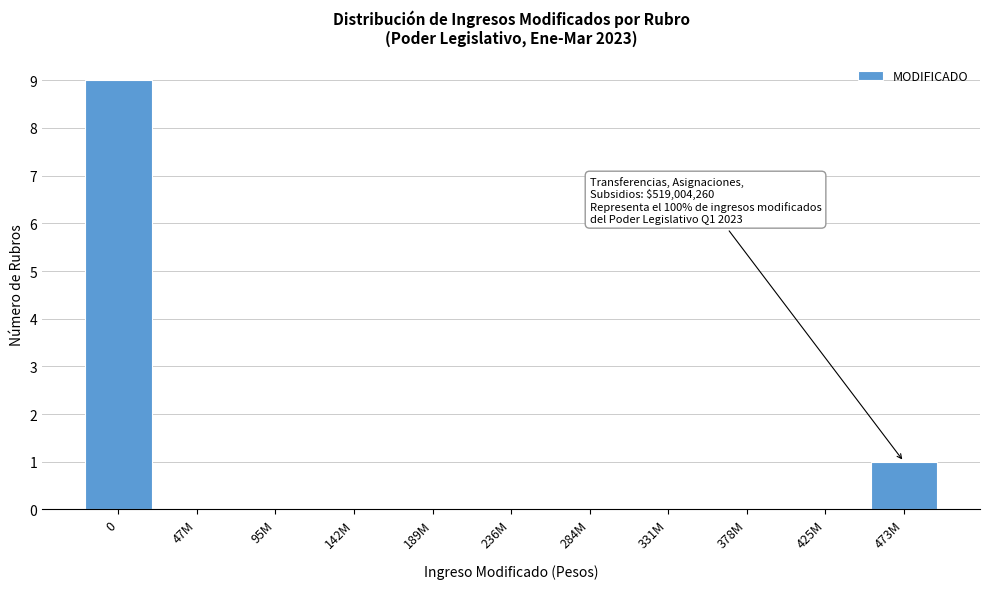

Reading left to right, extract all data points from this chart.

0=9	47M=0	95M=0	142M=0	189M=0	236M=0	284M=0	331M=0	378M=0	425M=0	473M=1